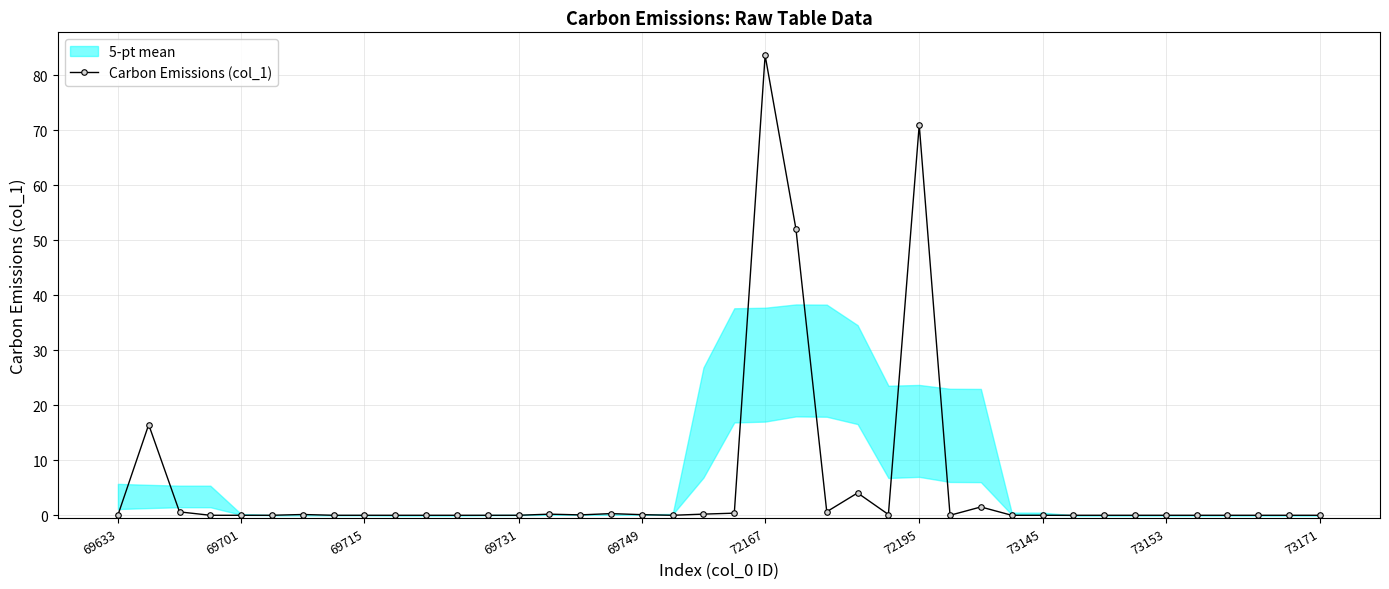

The Carbon Emissions (col_1) series shows 0.0 at 69701. True or false?

True